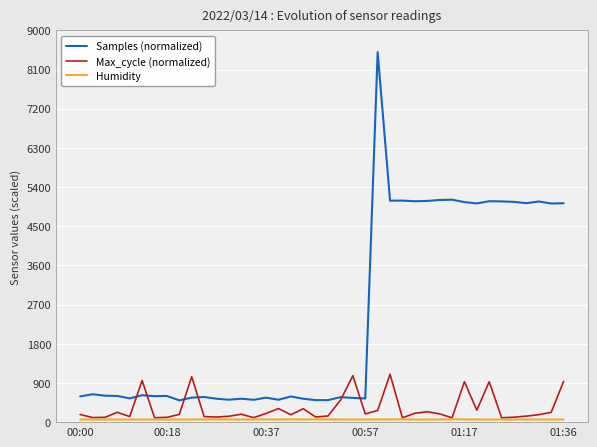

What are all the series names shown in the legend?

Samples (normalized), Max_cycle (normalized), Humidity